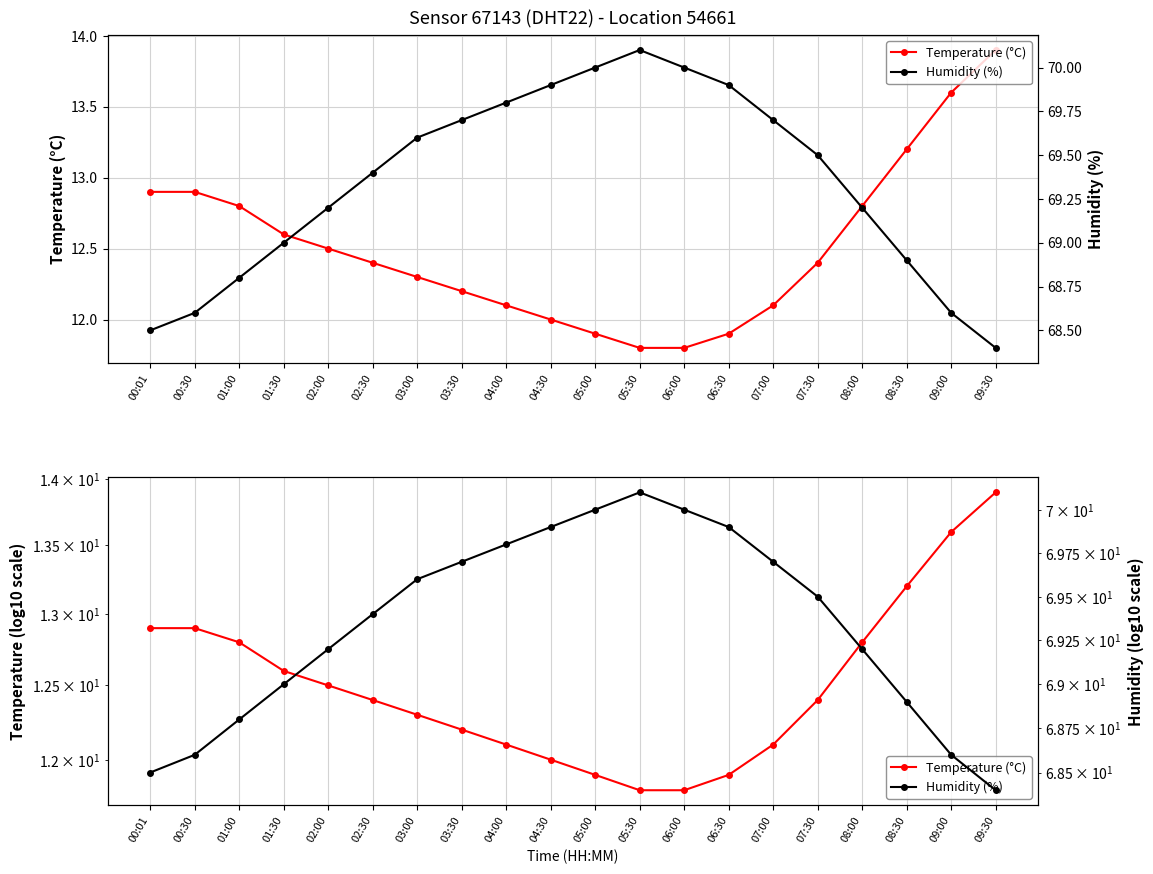

Which series has the widest spread of values?

Temperature (°C)